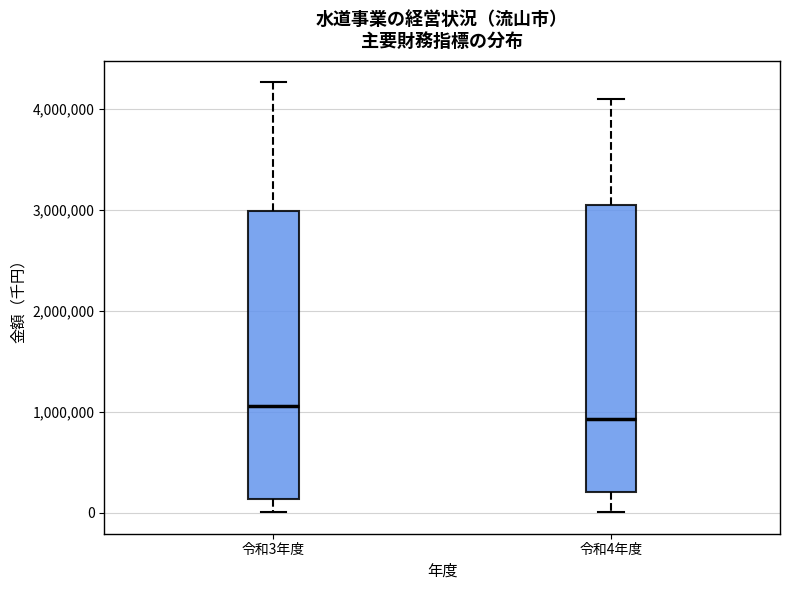

Reading left to right, read every box against the y-axis: the position of its median line, the range the box covers, and the ends of its whiskers. The values are not printed on the chart, so give them approximately, as read against the axis.

令和3年度: median 1100000, box 100000 to 3000000, whiskers 0 to 4300000
令和4年度: median 900000, box 200000 to 3100000, whiskers 0 to 4100000